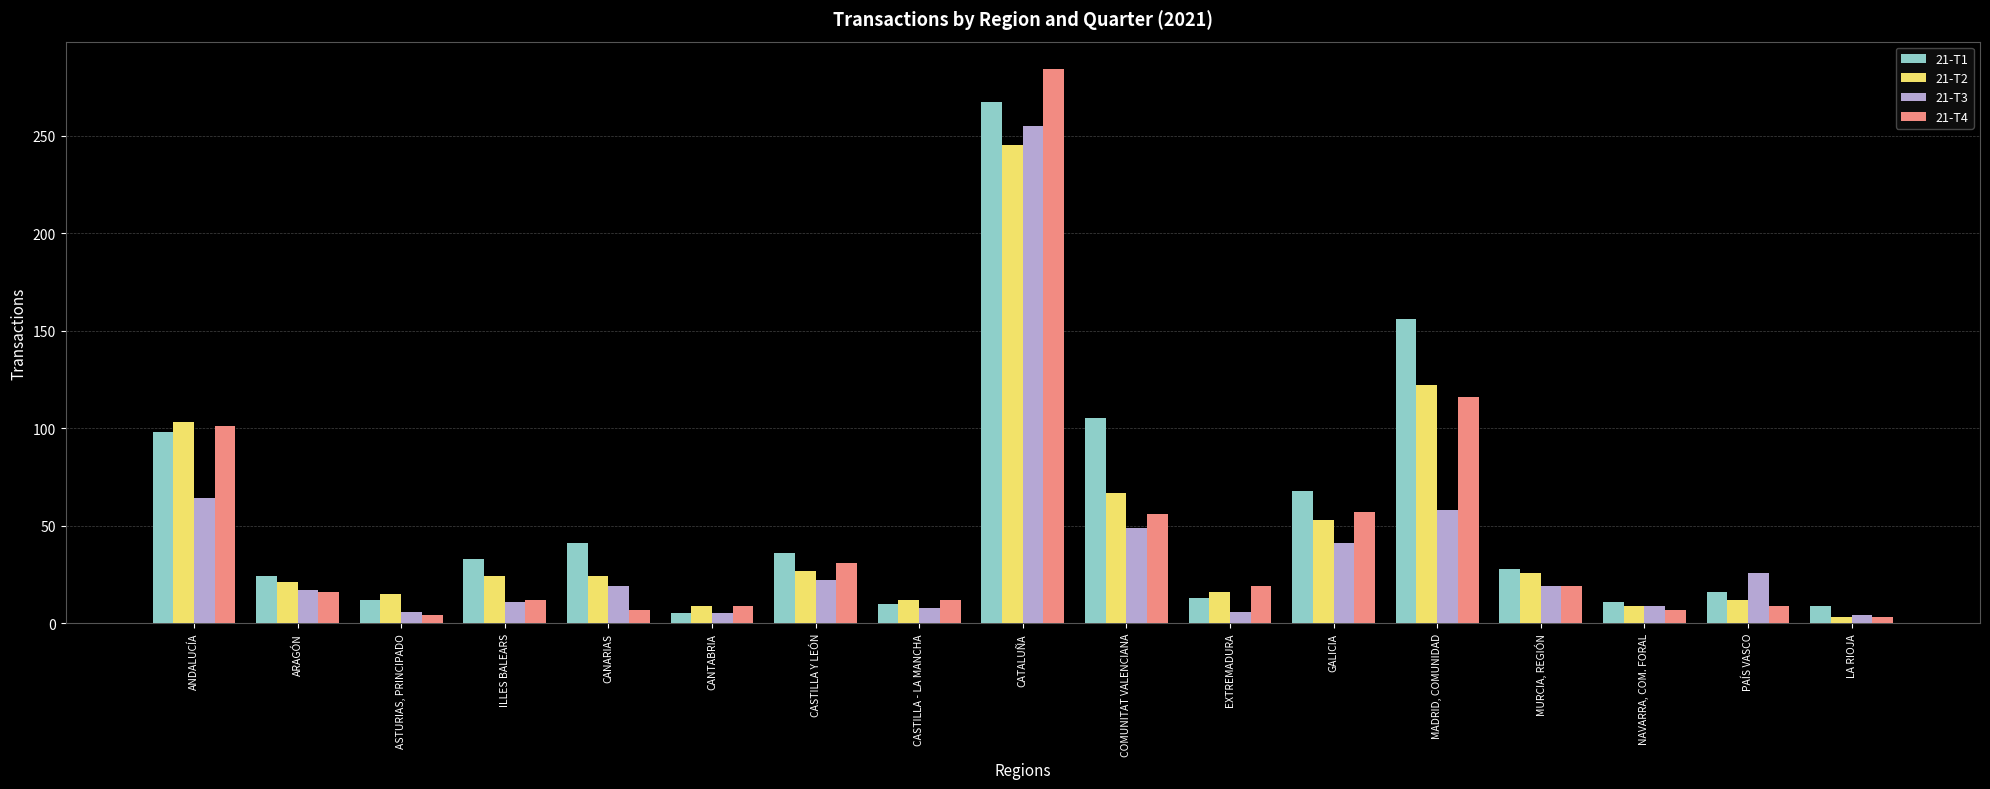

What is the difference between the 21-T3 values at PAÍS VASCO and CATALUÑA?

229